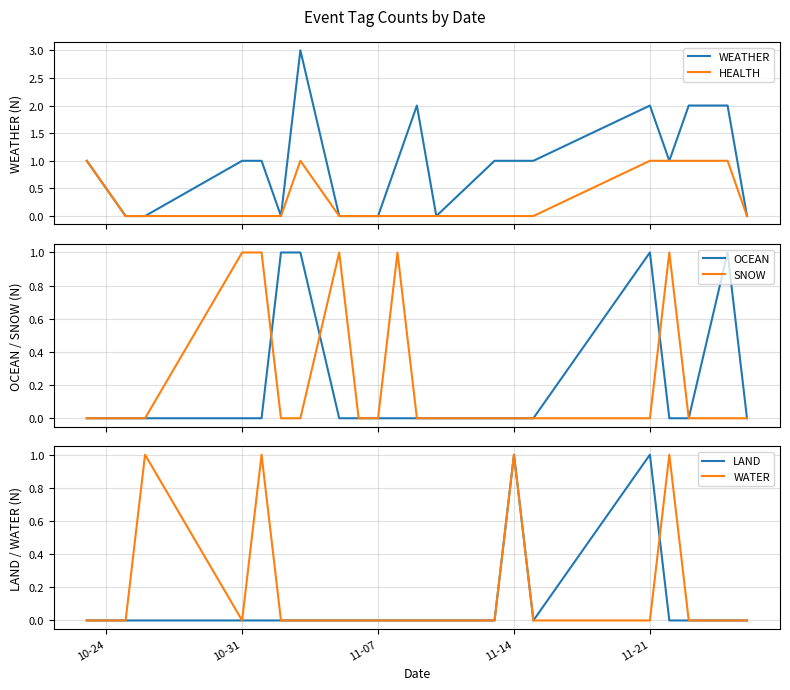

The value of LAND at 11-21 is 2. True or false?

False